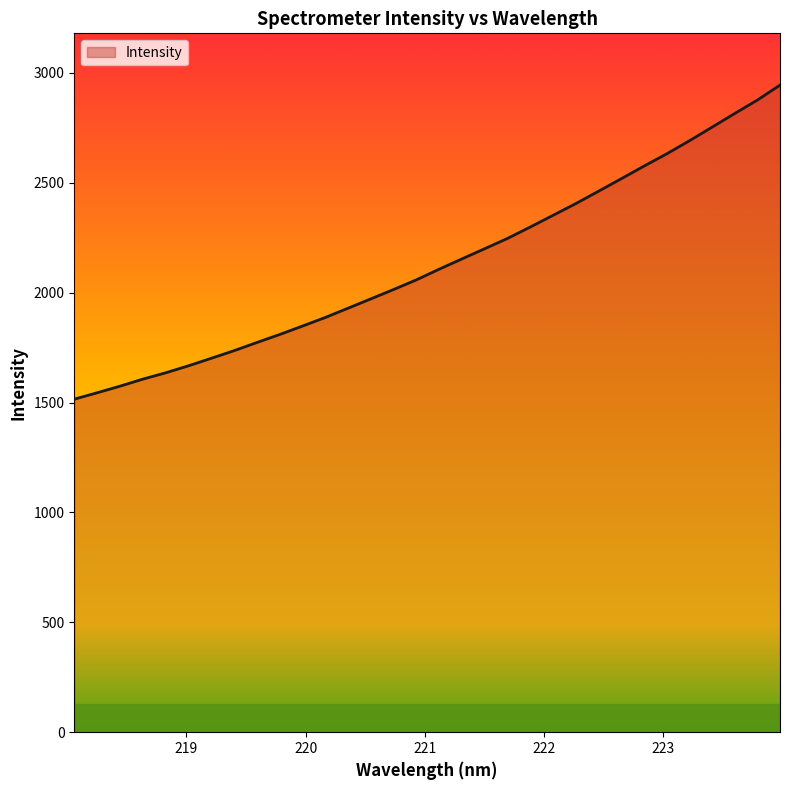

What is the greatest value displayed?

2944.8